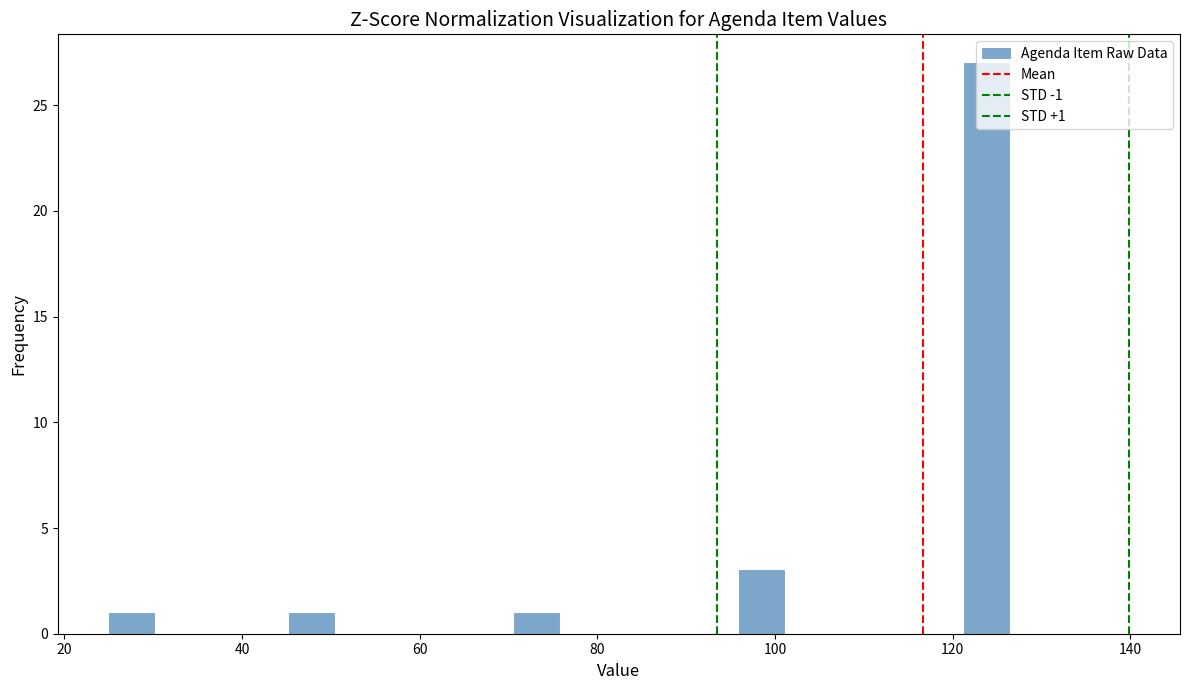

Read against the x-axis, roughly where is the centre of the tallest bar?

124